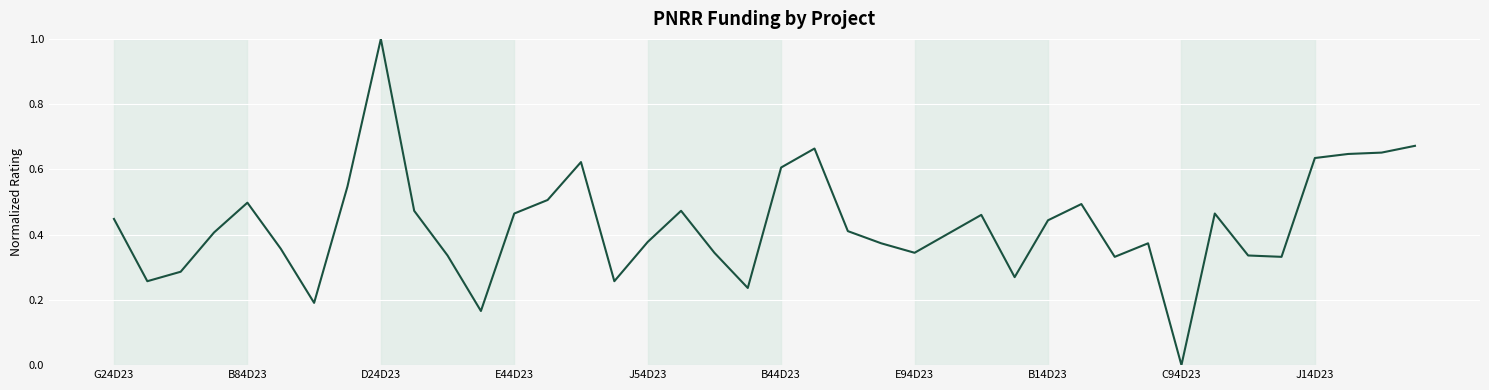

How many values exceed 0?

39